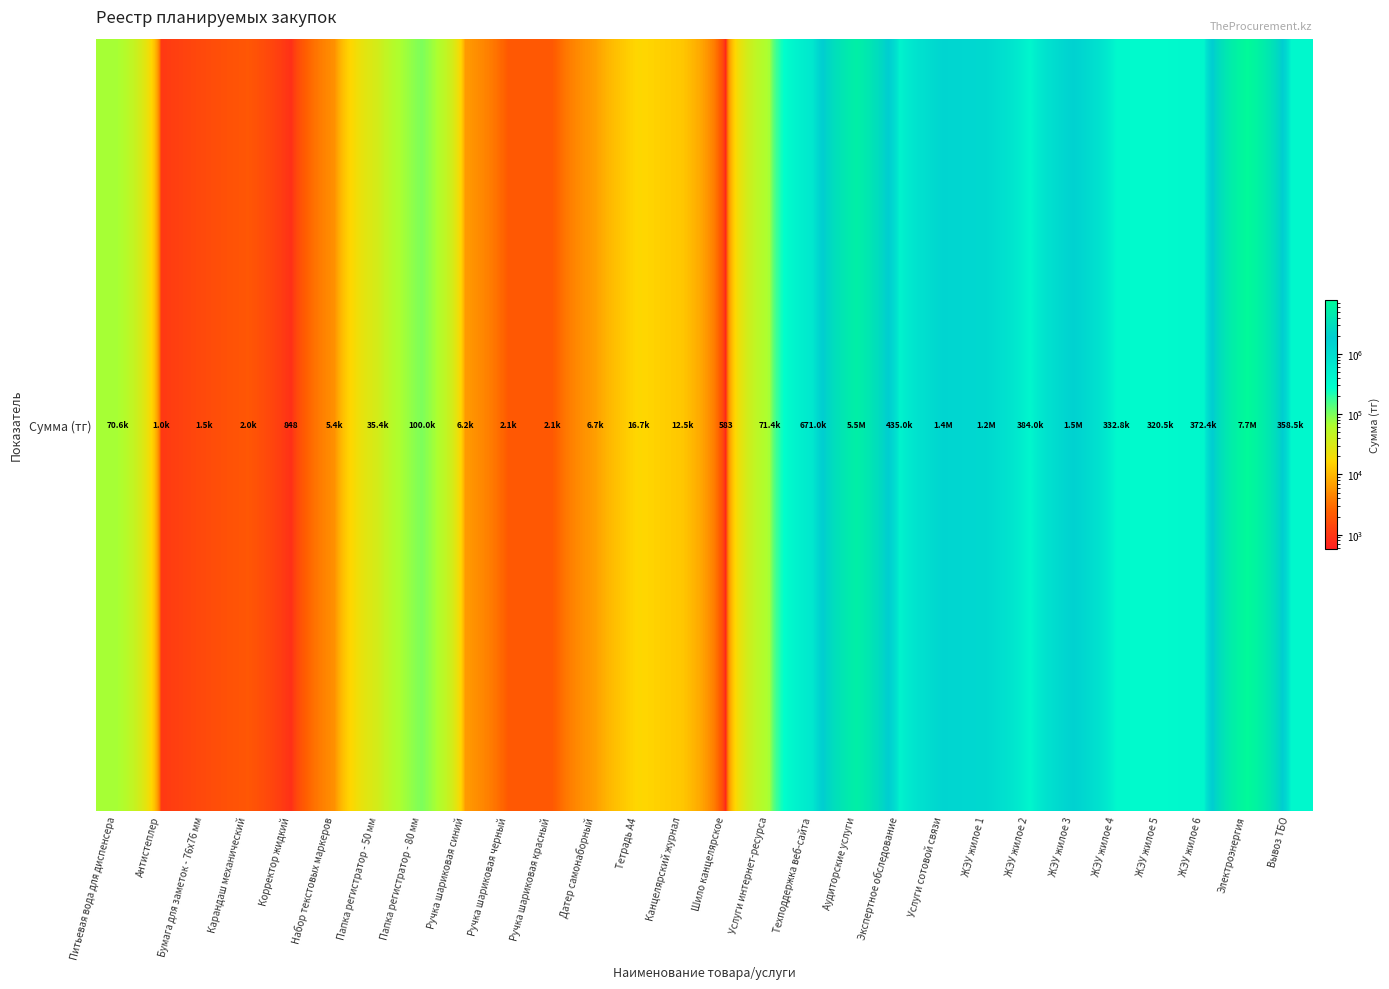

Between ЖЭУ жилое 5 and ЖЭУ жилое 3, which is larger?

ЖЭУ жилое 3